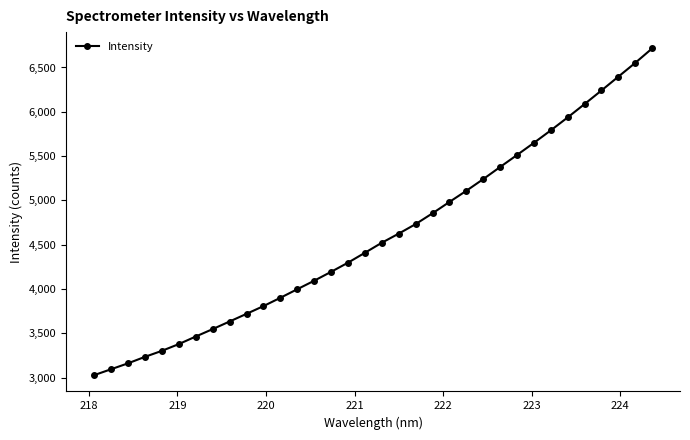

Does the chart have visible grid lines?

No